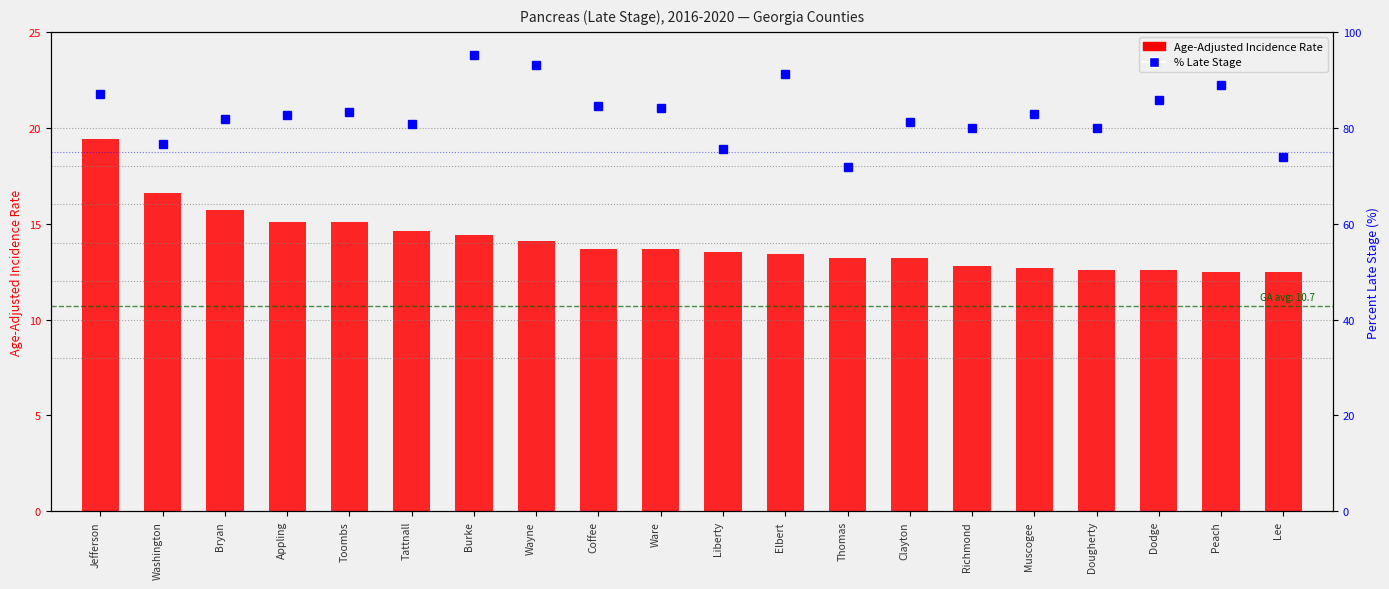

At which label does Age-Adjusted Incidence Rate first exceed 13?

Jefferson